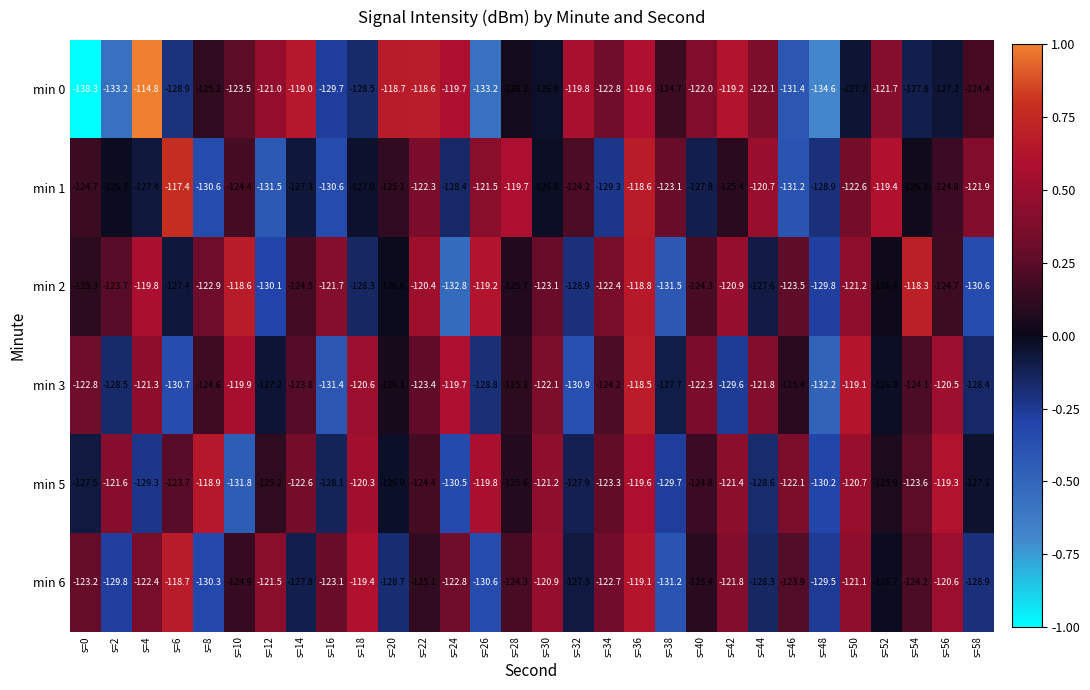

What value does the min 3 series have at s=46?

-125.4